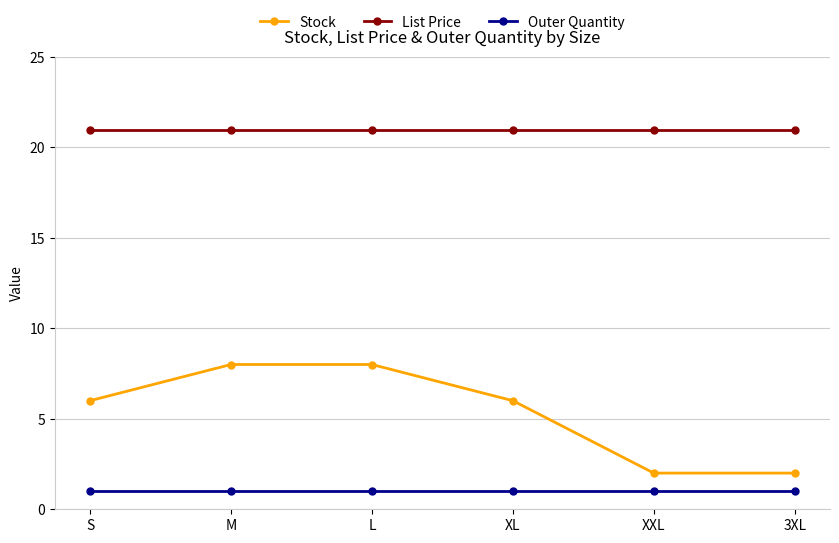

What position from the left is S?

1